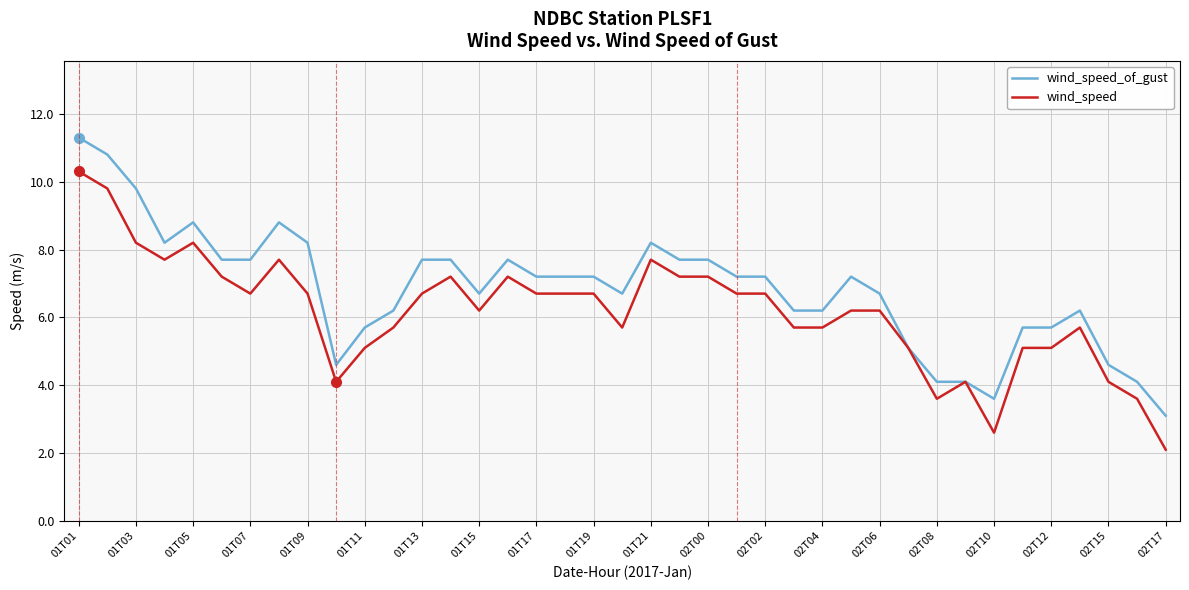

List the series in order of their overall mean, highest first.

wind_speed_of_gust, wind_speed